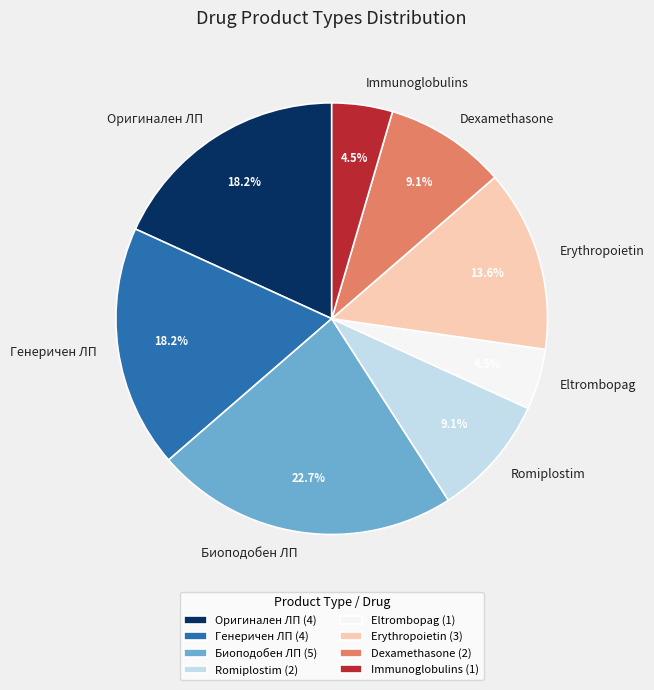

What is the total percentage of Immunoglobulins and Оригинален ЛП?

22.7%